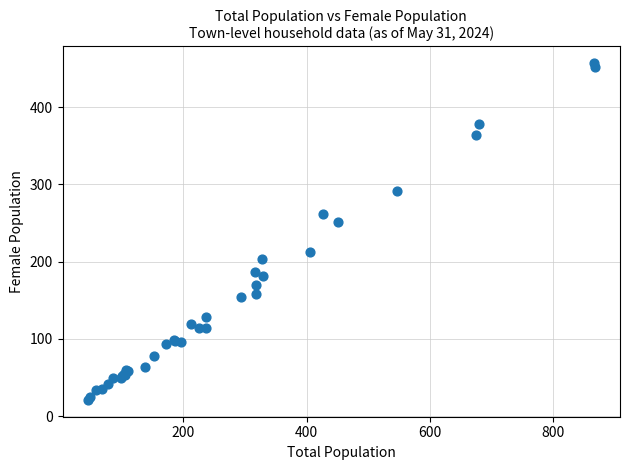

What Y value in the scatter plot is closest to 239?

251